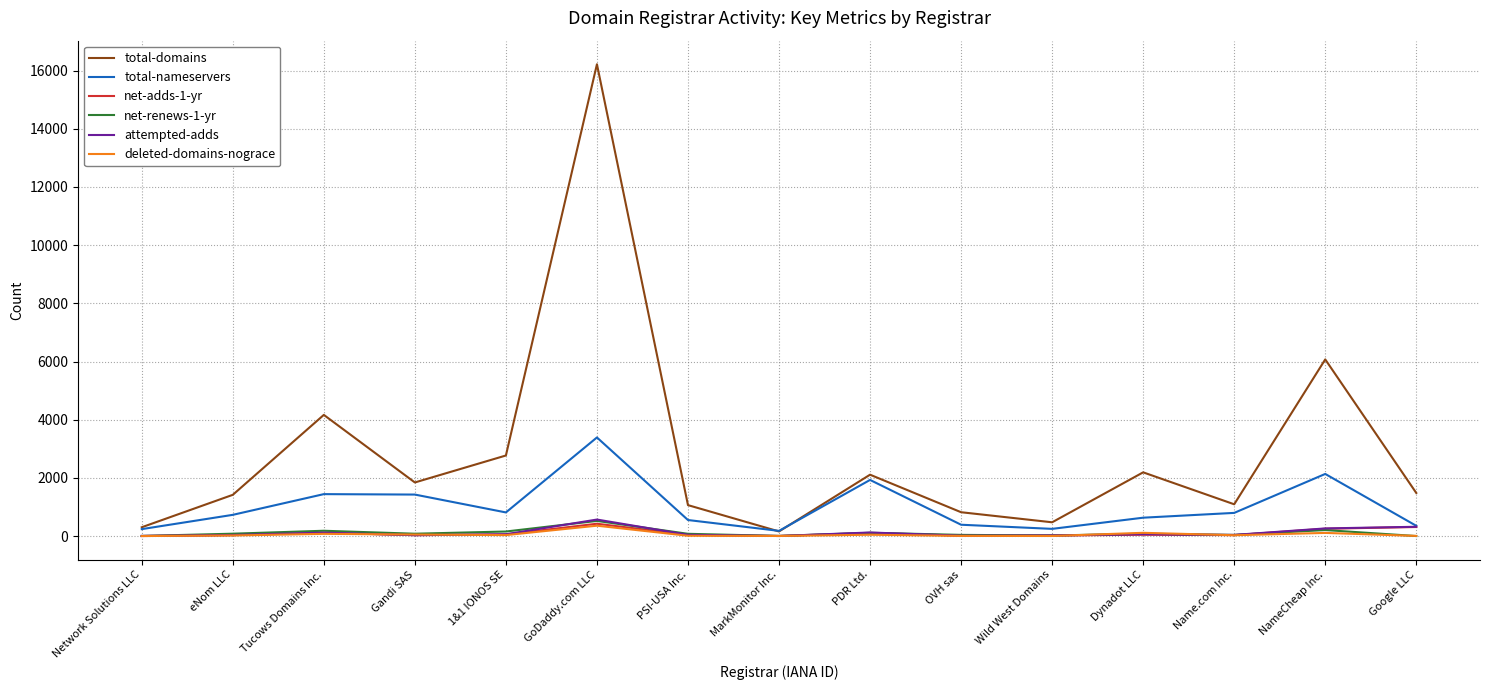

How many interior local valleys does the total-nameservers series have?

3